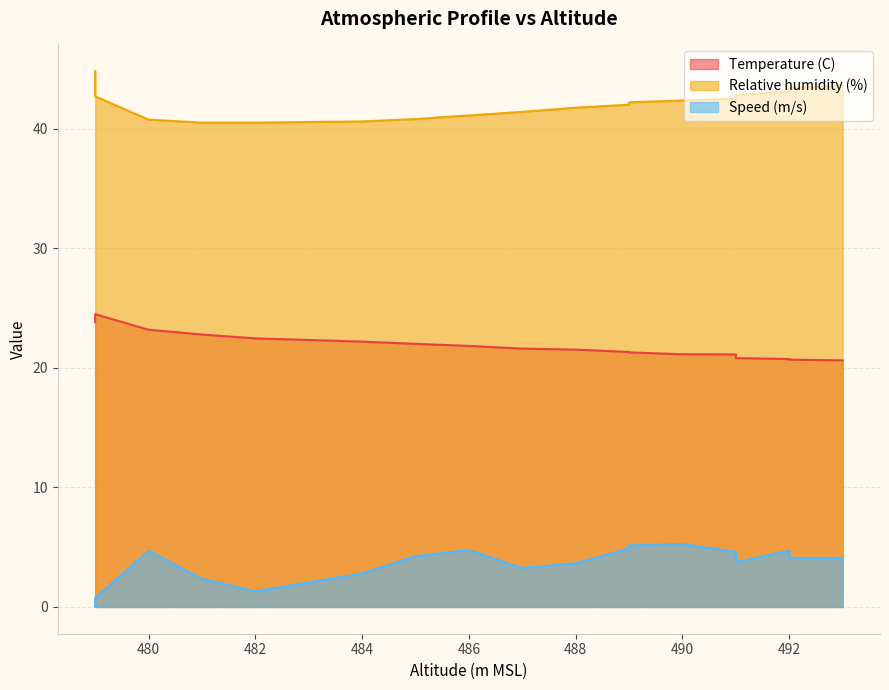

At which label does Relative humidity (%) reach its peak?

479